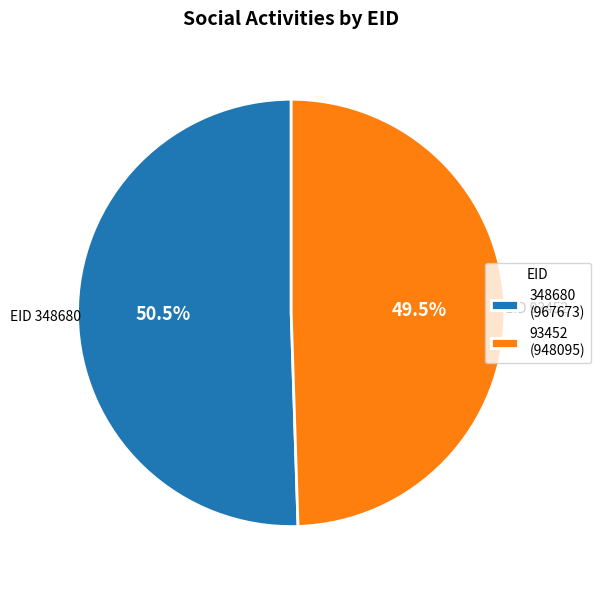

How many slices are in this pie chart?

2